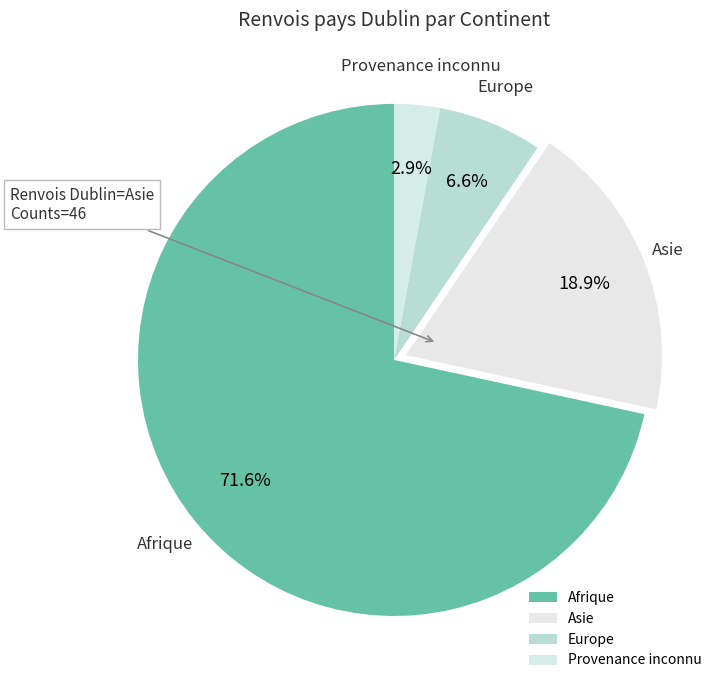

Count the number of slices in the pie.

4